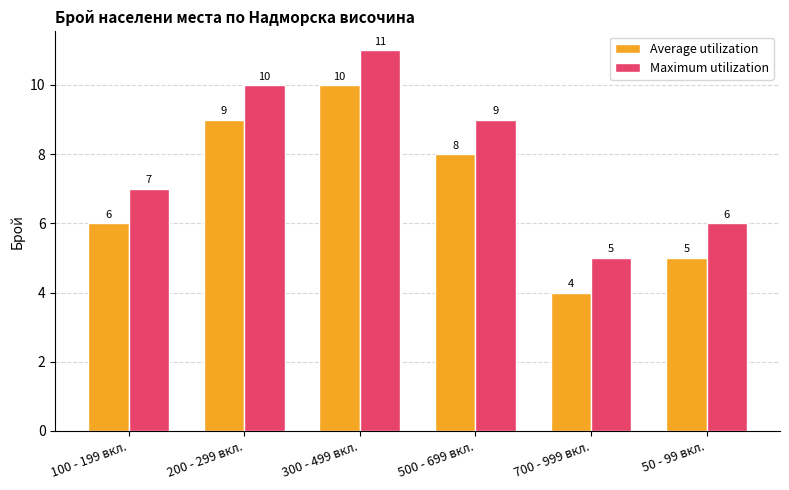

What is the sum of all Average utilization values?

42